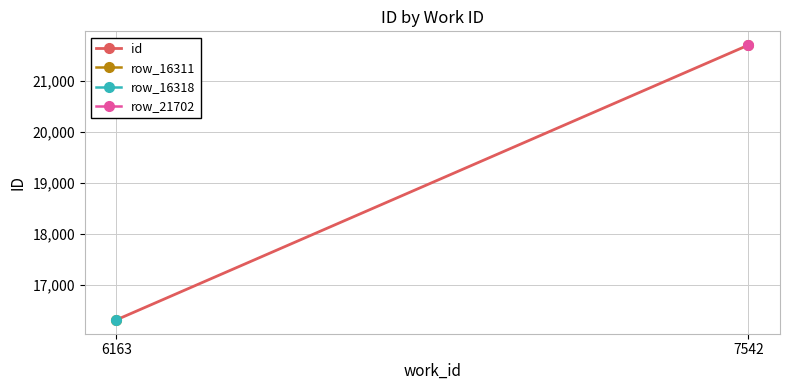

True or false: the data shows 13848.1 at 7542.

False